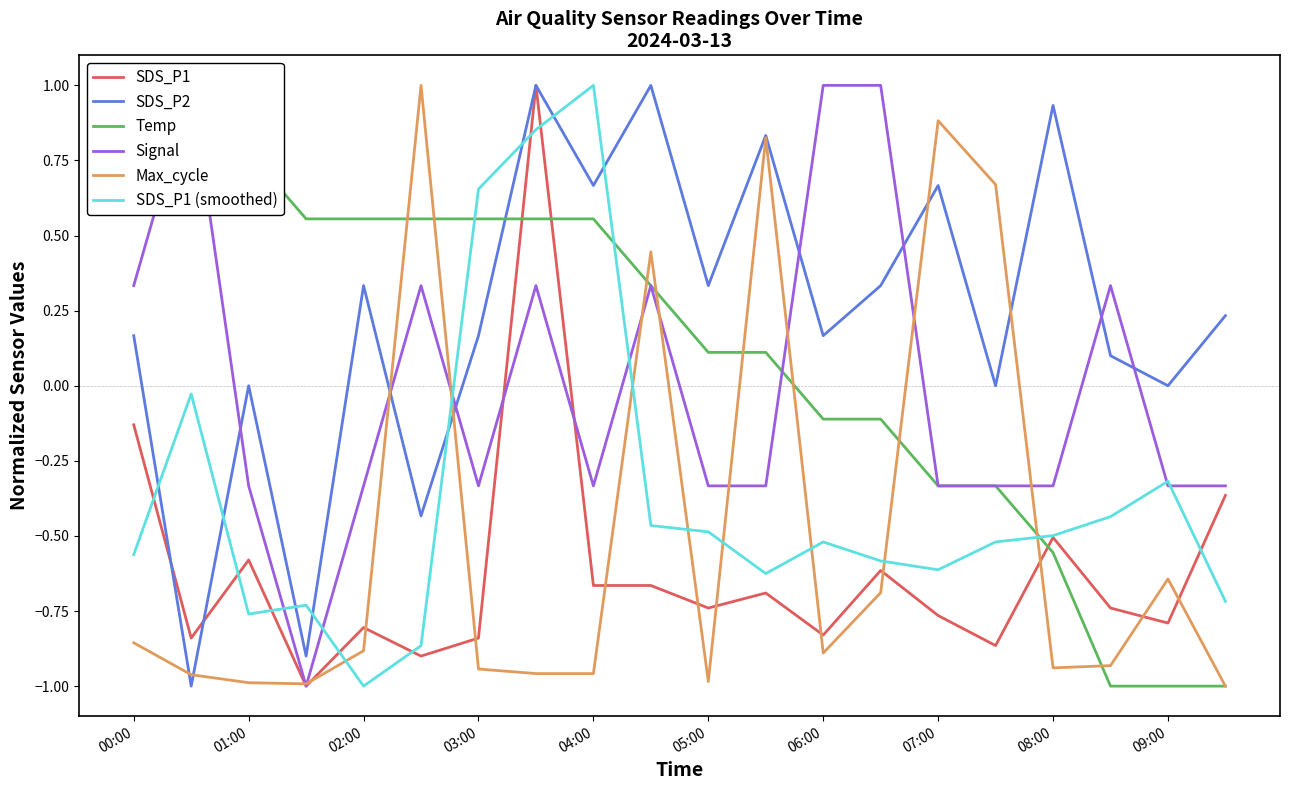

The value of SDS_P1 at 08:00 is -0.7. True or false?

False